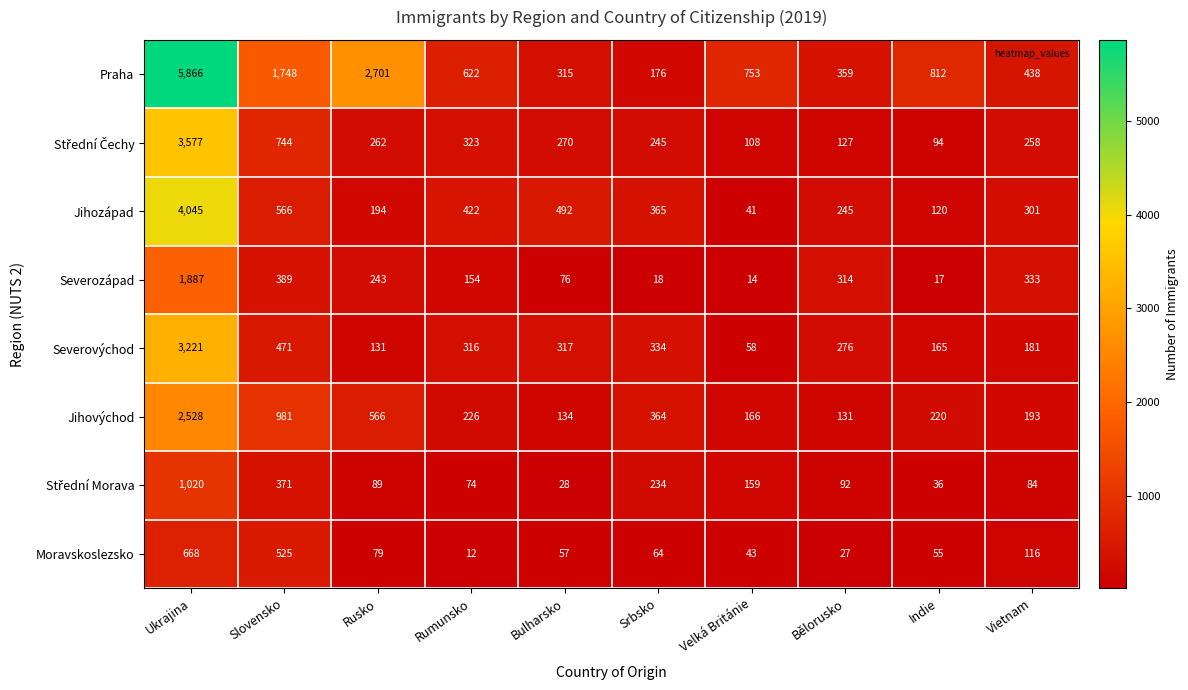

At which category is the sum across all series the highest?

Ukrajina